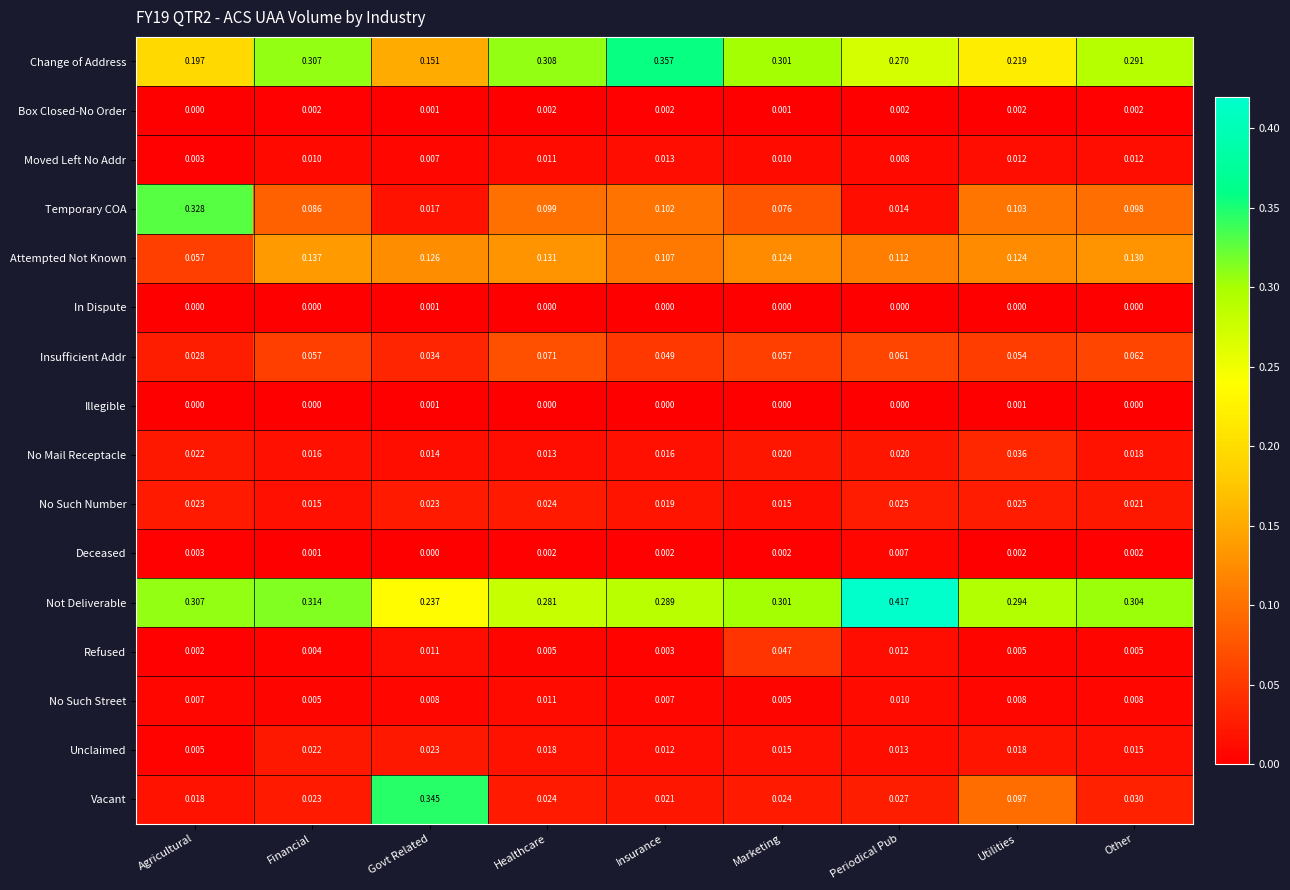

Which series changed the most between Financial and Utilities?

Change of Address